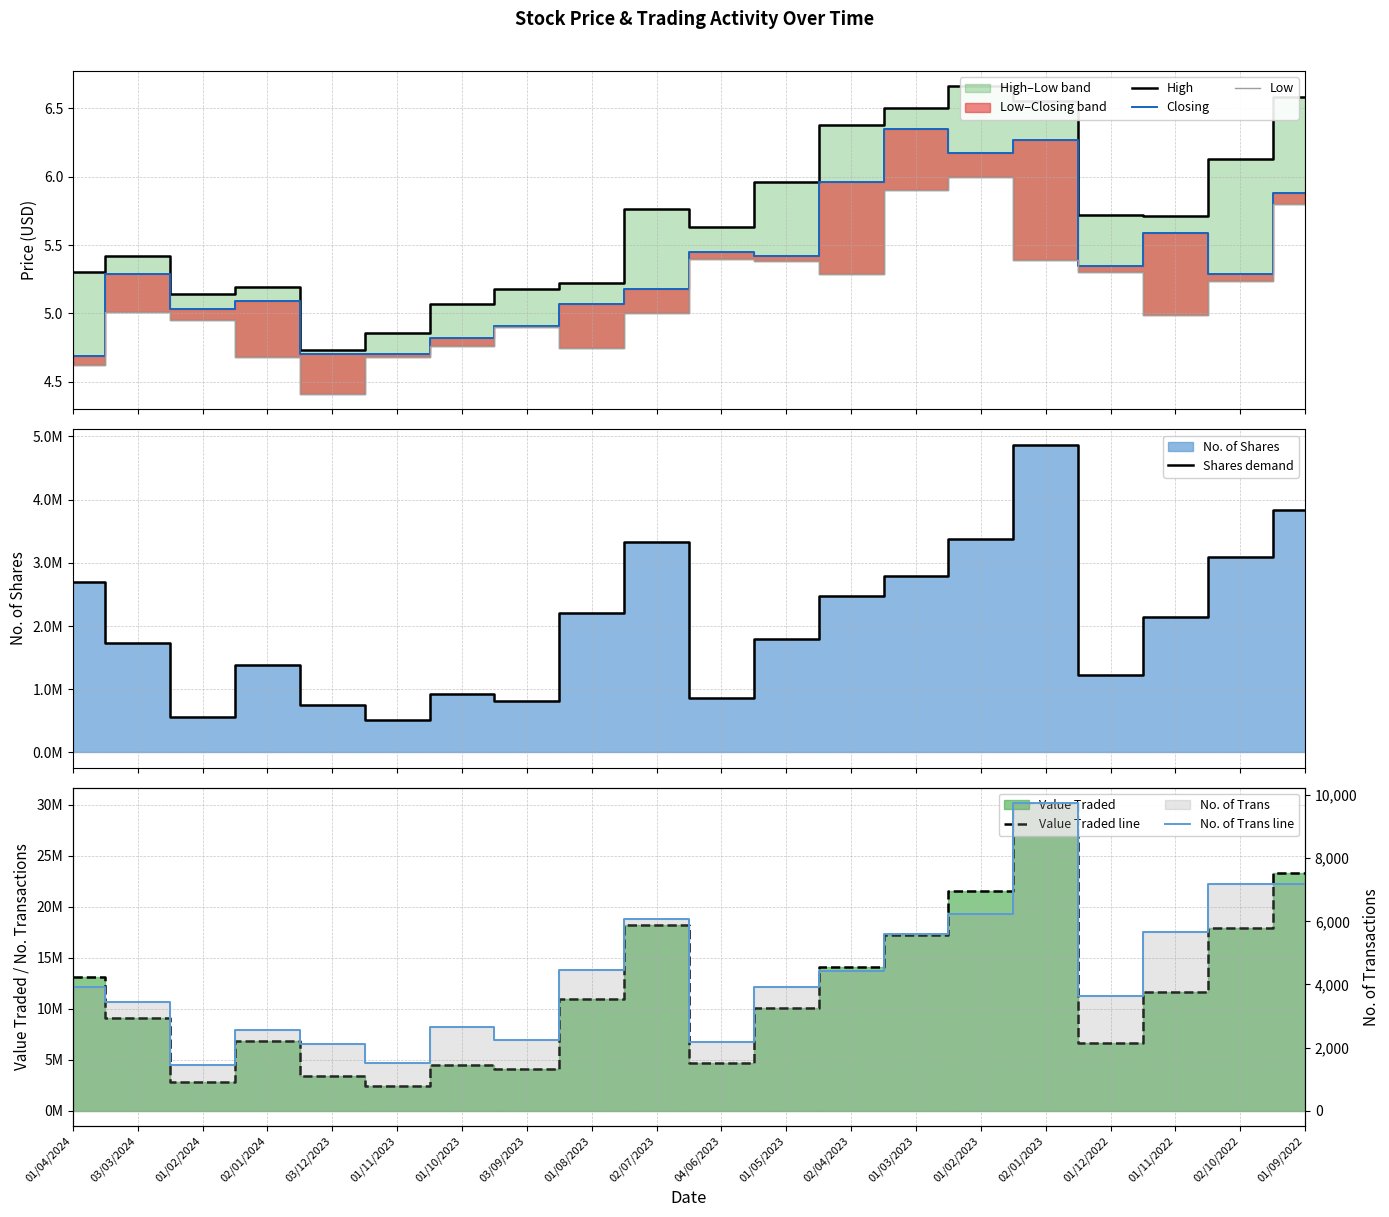

How many data points in High are above 5?

18